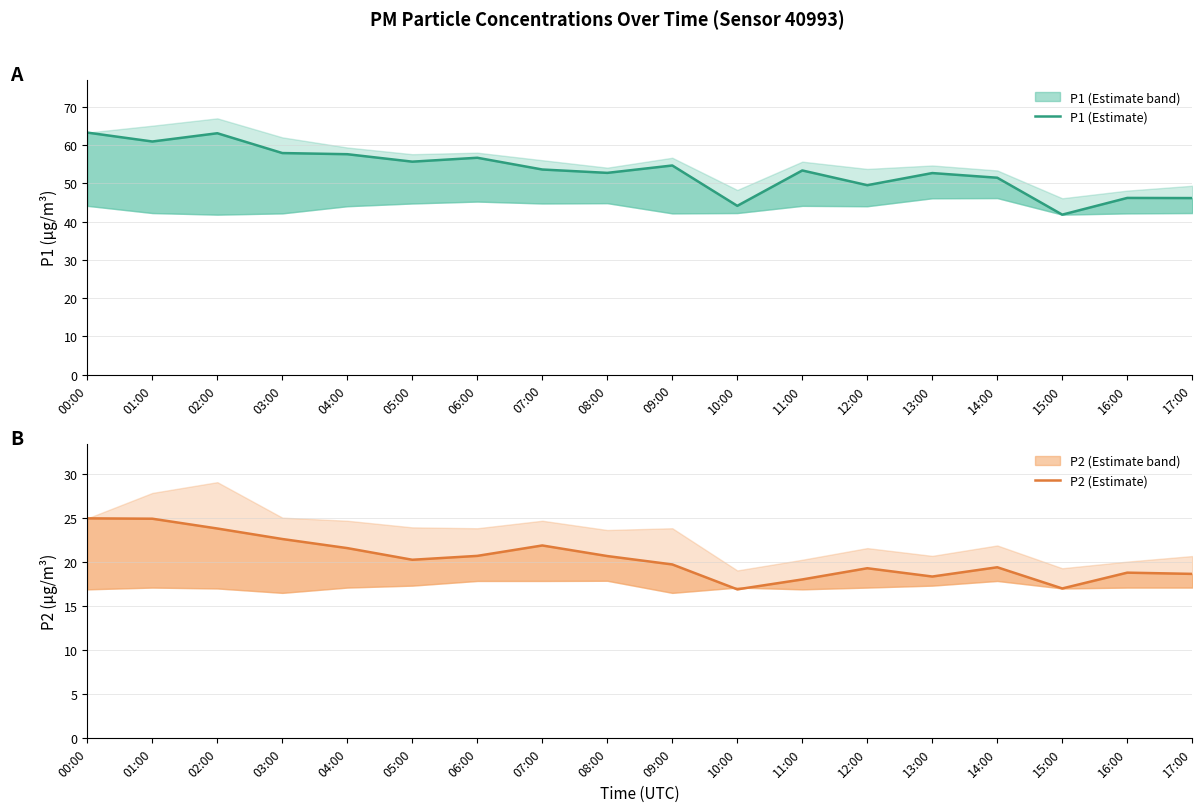

What is the value of the P1 (Estimate) point at the 9th from the left?

52.7